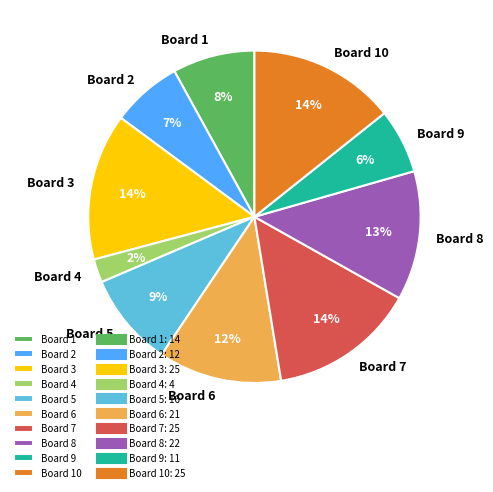

Does Board 1 represent more than half of the total?

No